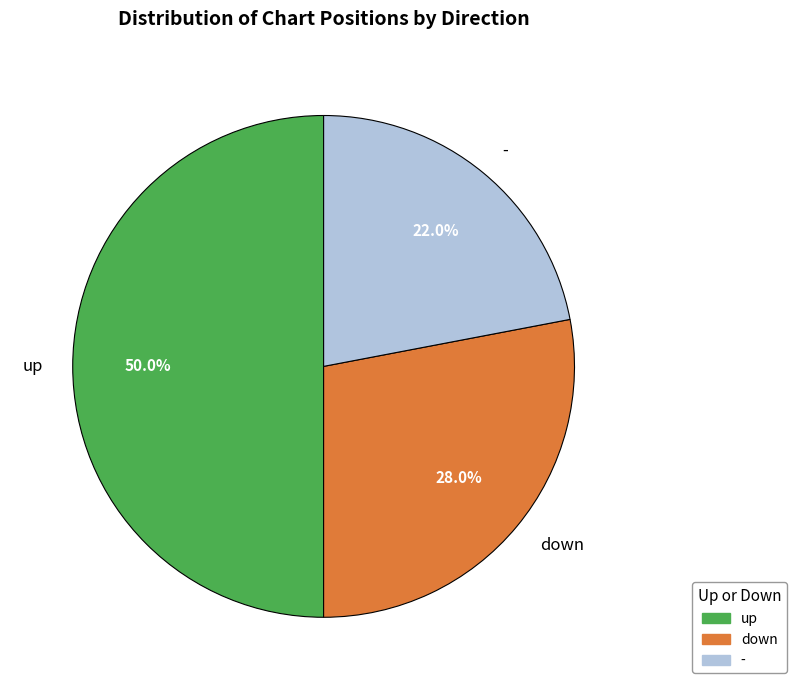

Which category has the biggest portion of the pie?

up